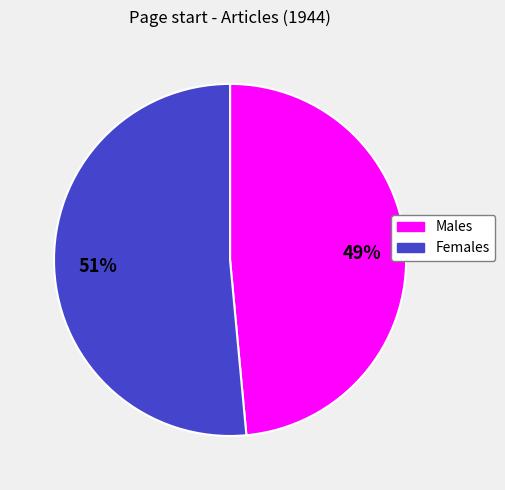

To the nearest percent, what is the average slice percentage?

50%